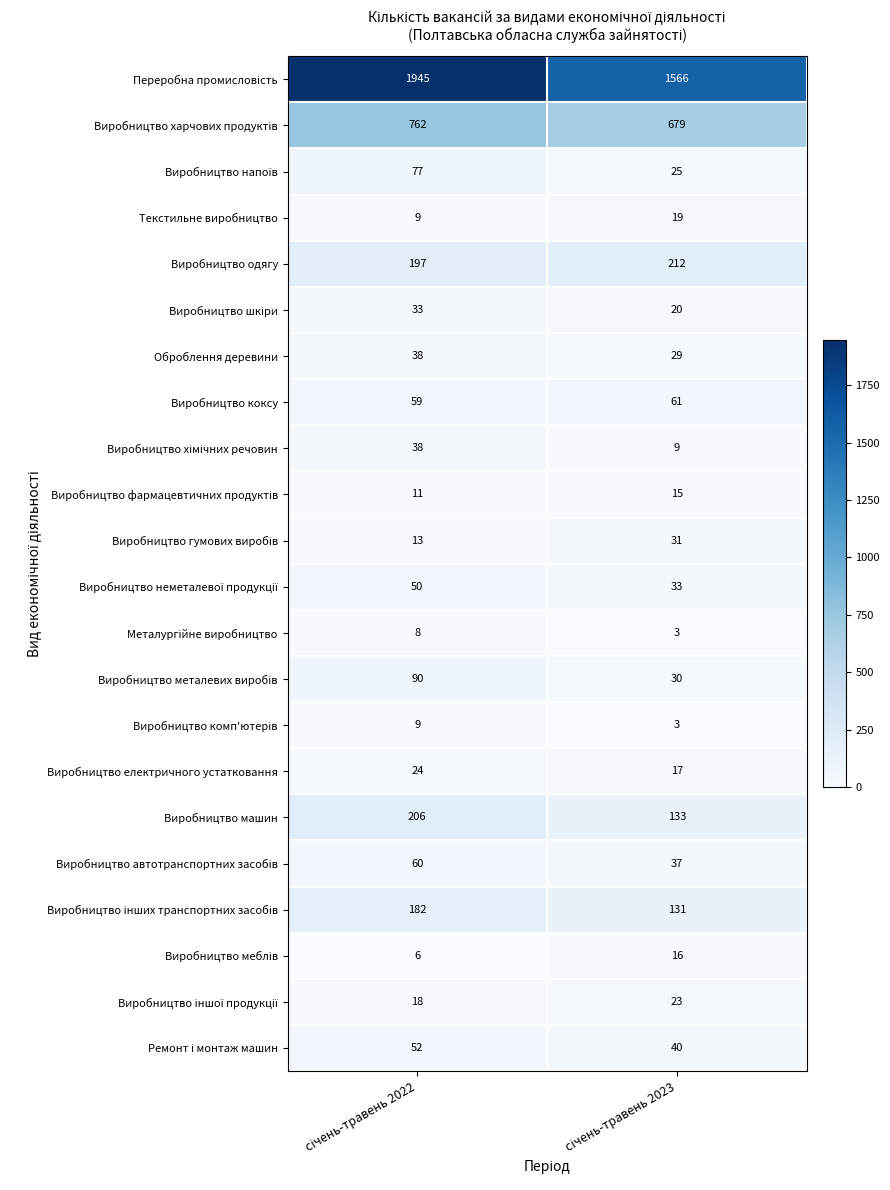

At how many categories does at least one series exceed 512?

2